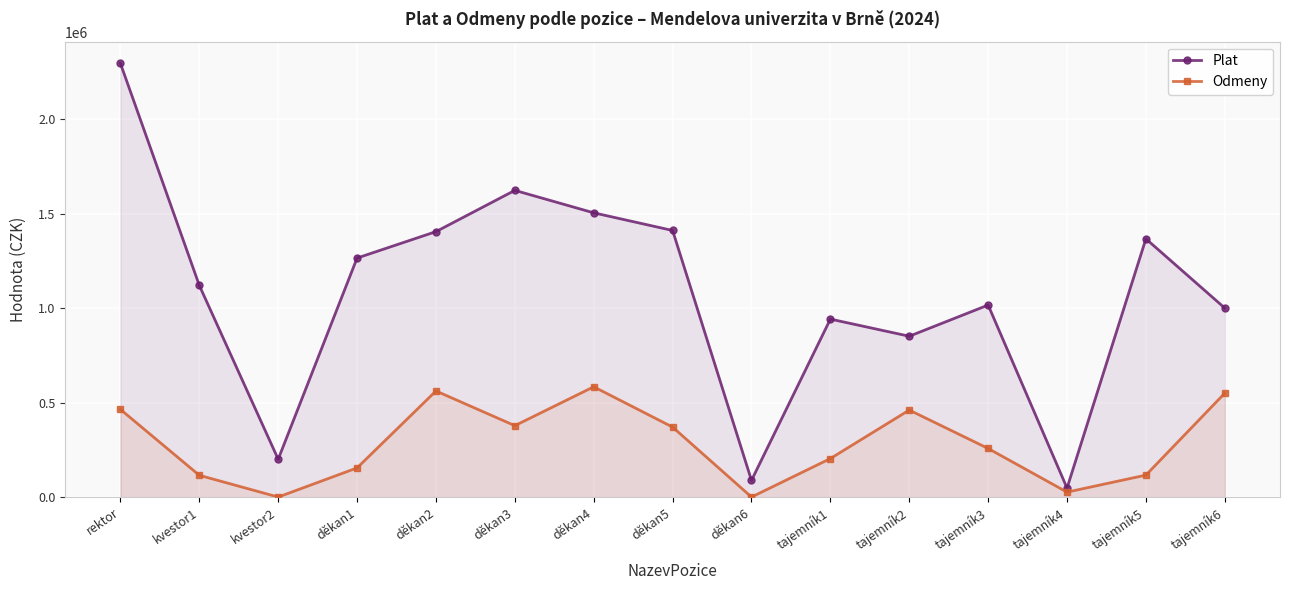

How many data points does each series have?

15